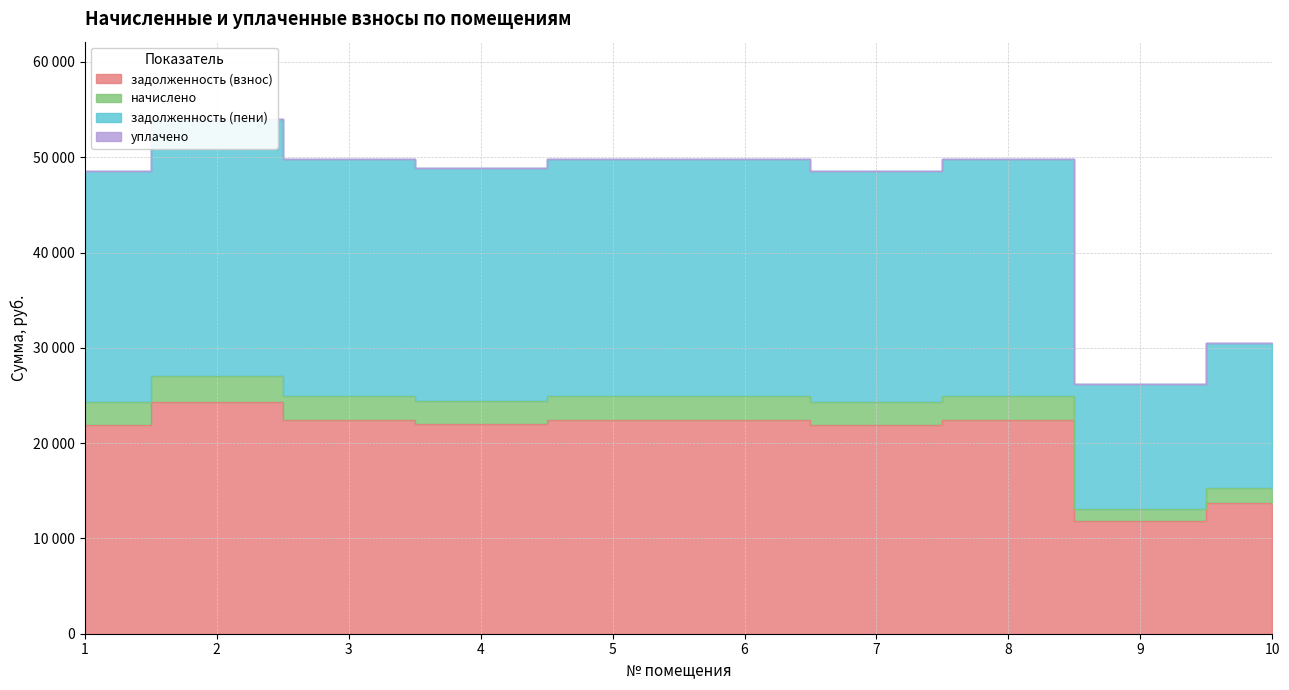

In задолженность (взнос), how many points are higher than both neighbors (excluding endpoints)?

2